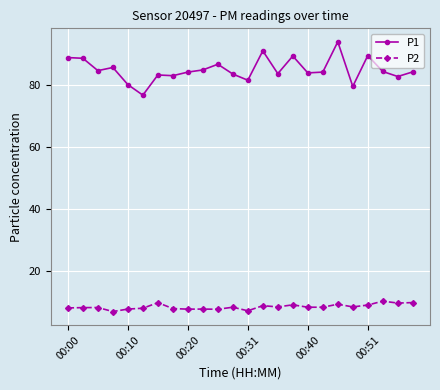

List the series in order of their overall mean, lowest first.

P2, P1